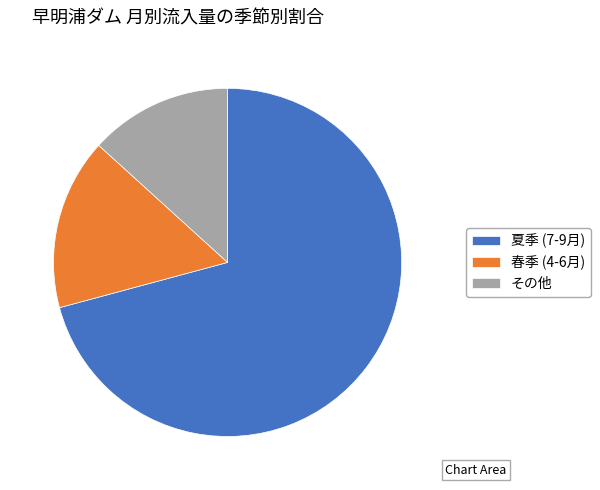

Which has a higher value, 春季 (4-6月) or 夏季 (7-9月)?

夏季 (7-9月)